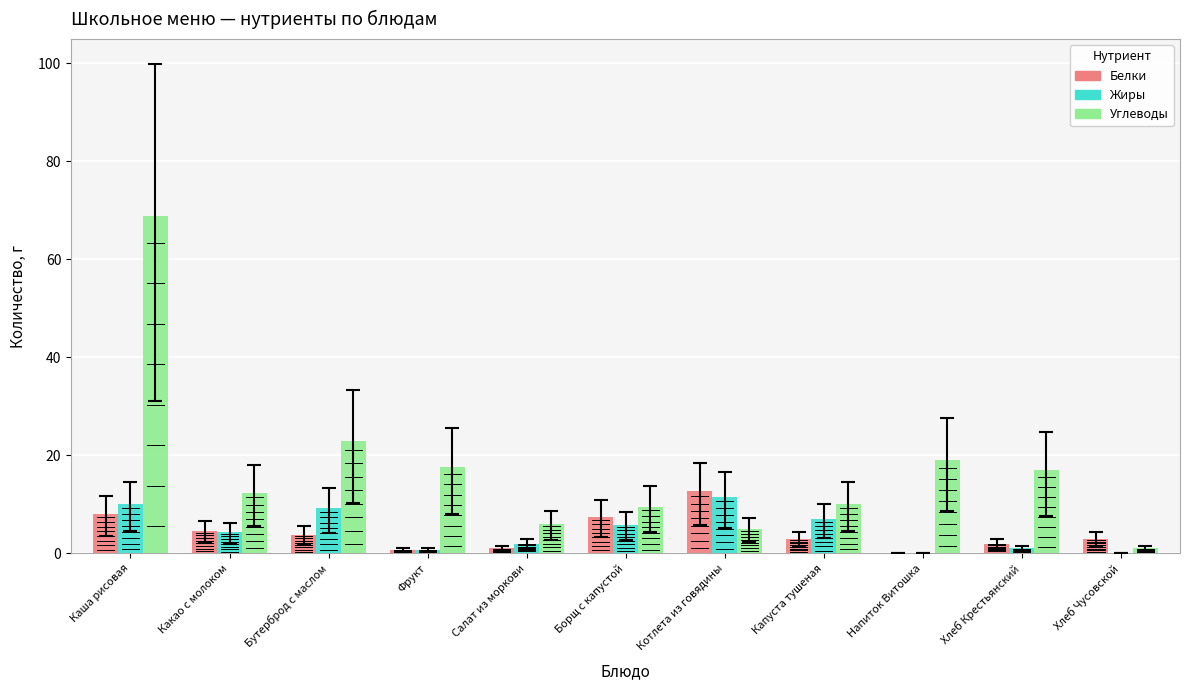

At which label is Углеводы closest to 34?

Бутерброд с маслом